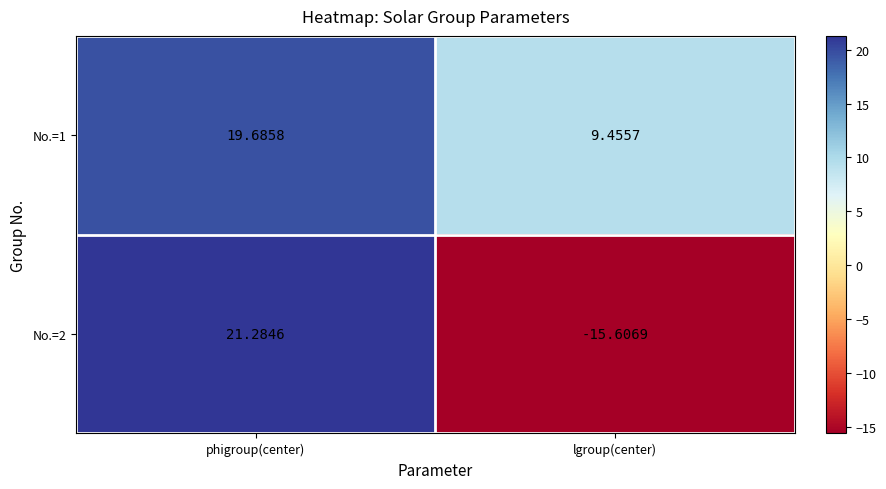

List the labels in order of No.=1 value, smallest first.

lgroup(center), phigroup(center)